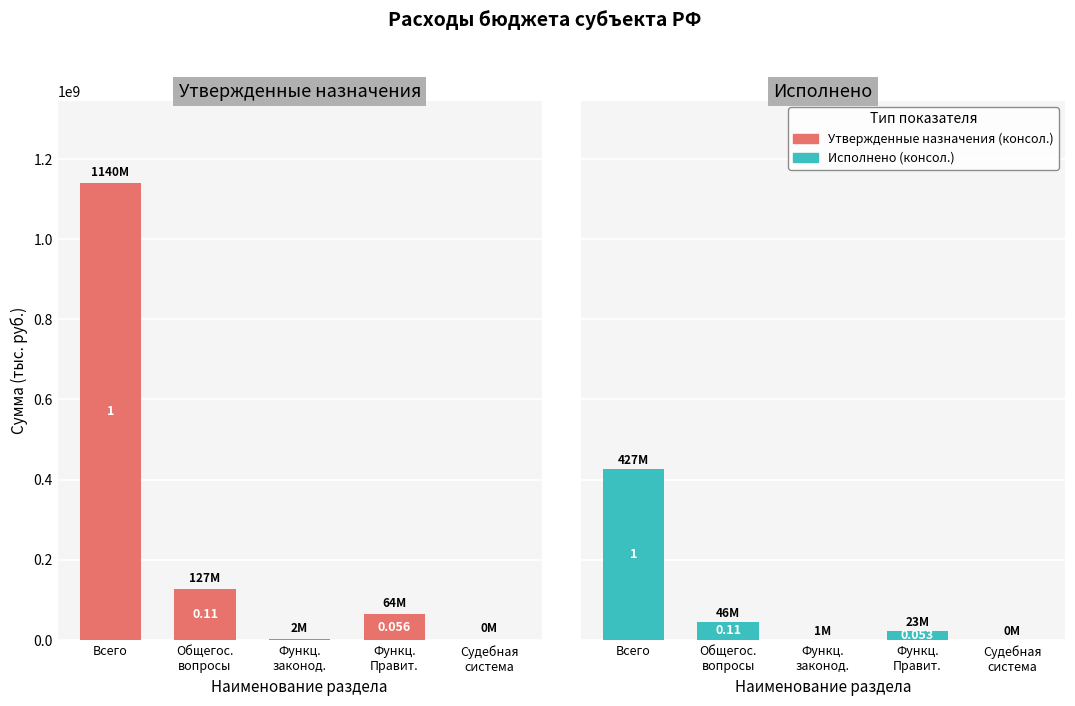

Rank the categories by Исполнено (консол.) value from lowest to highest.

Судебная
система, Функц.
законод., Функц.
Правит., Общегос.
вопросы, Всего